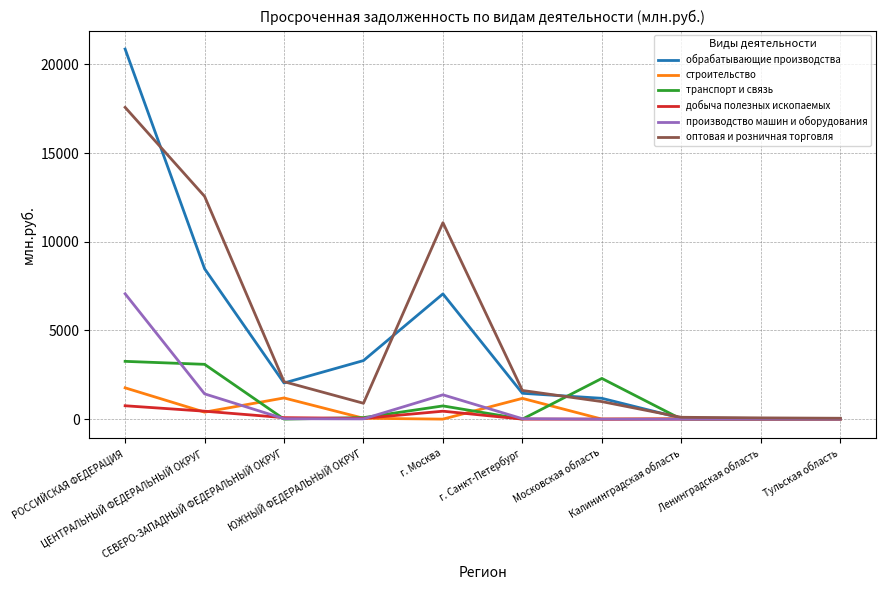

At how many categories does at least one series exceed 1000?

7